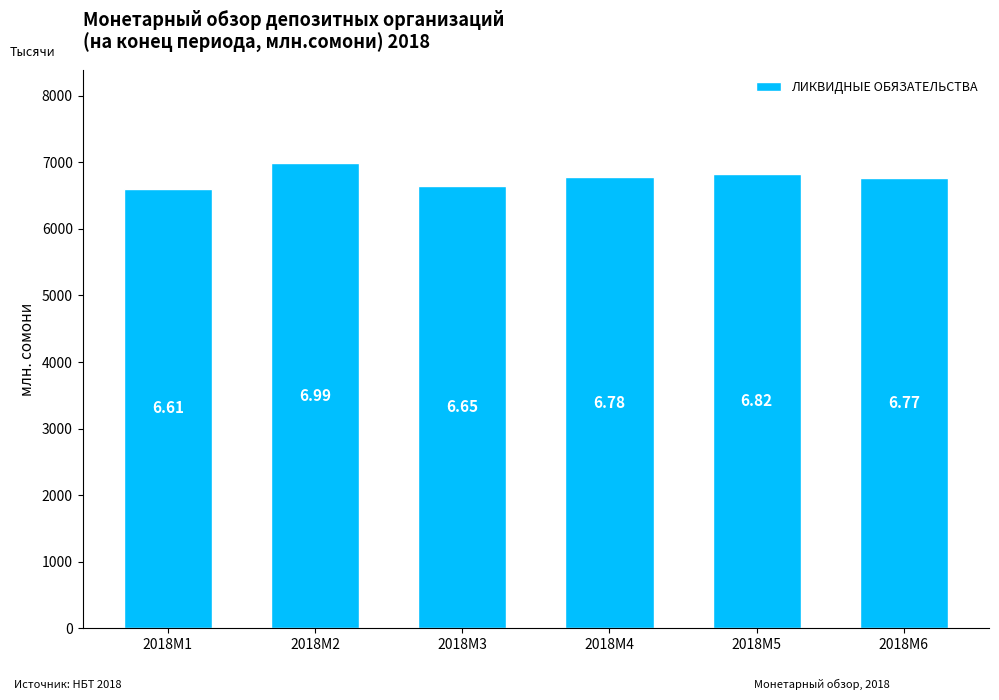

What is the sum of all values?

40609.8